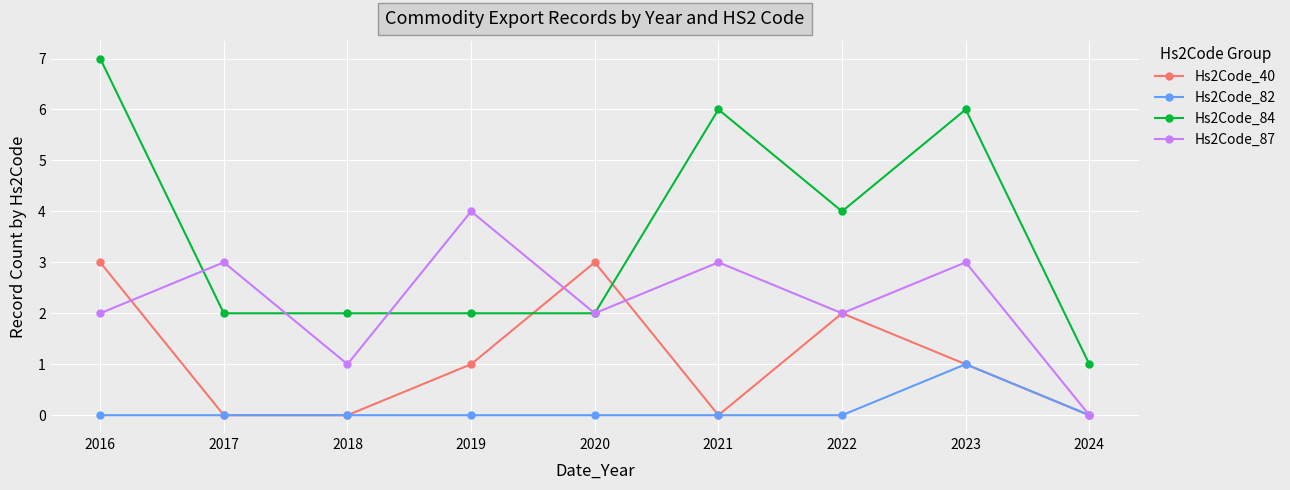

Which series has the largest total across all categories?

Hs2Code_84